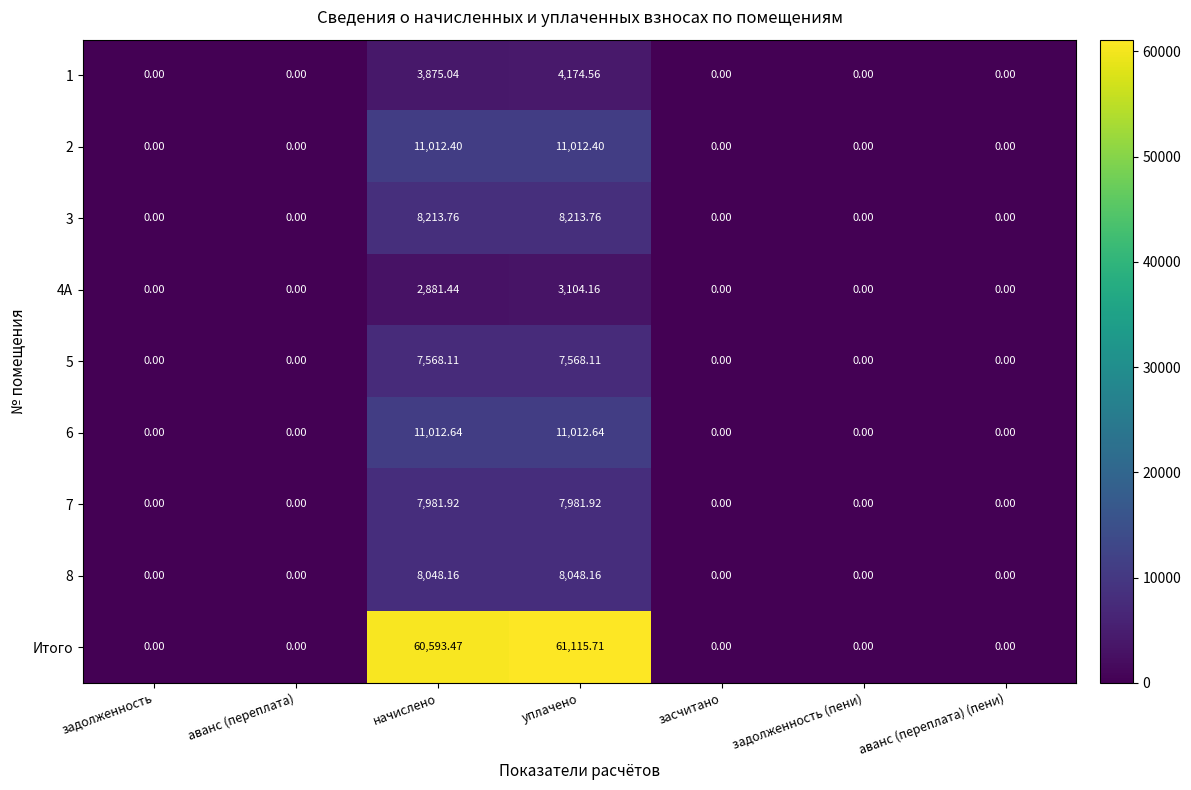

Is the value of Итого at задолженность (пени) greater than the value of 7 at начислено?

No